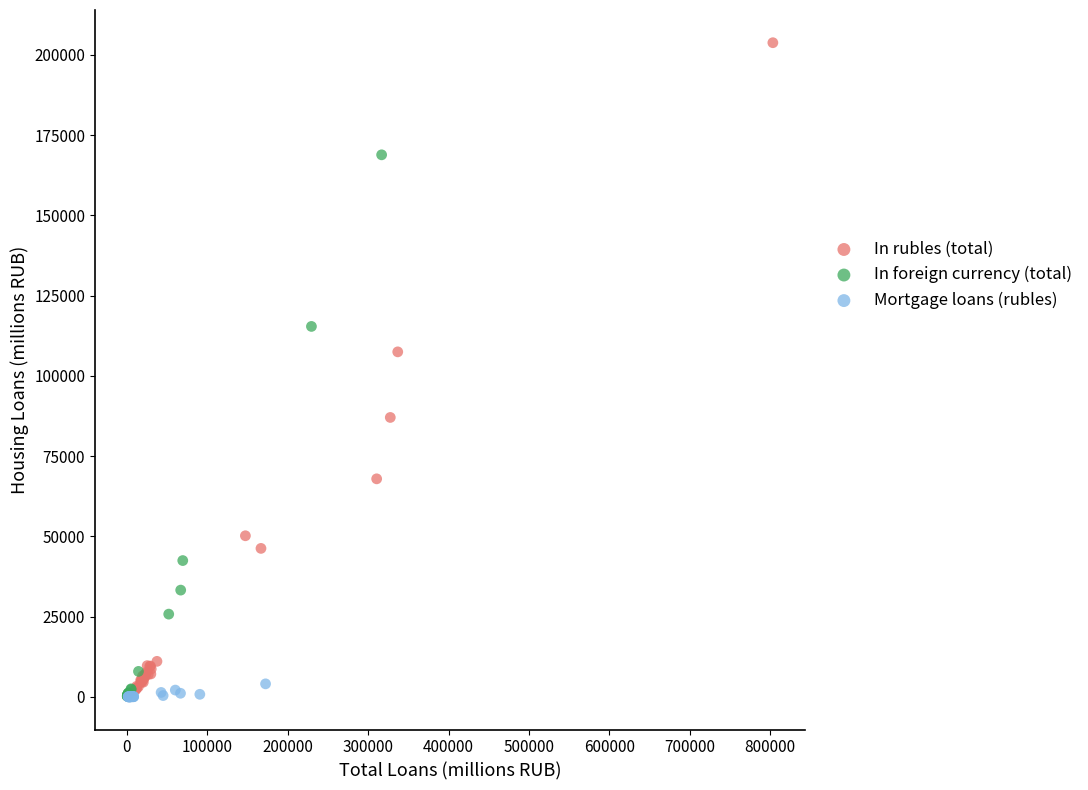

Which series reaches the maximum Y coordinate?

In rubles (total)